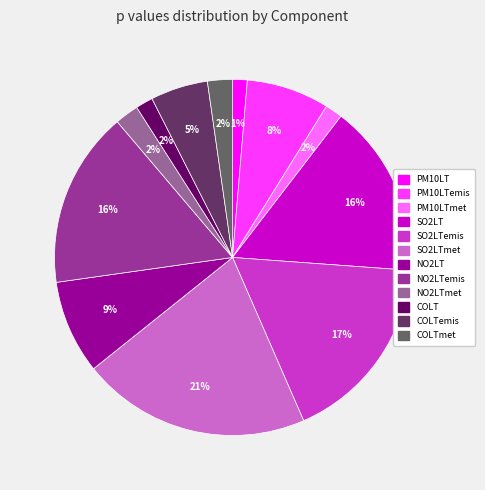

Does any single category account for the majority?

No